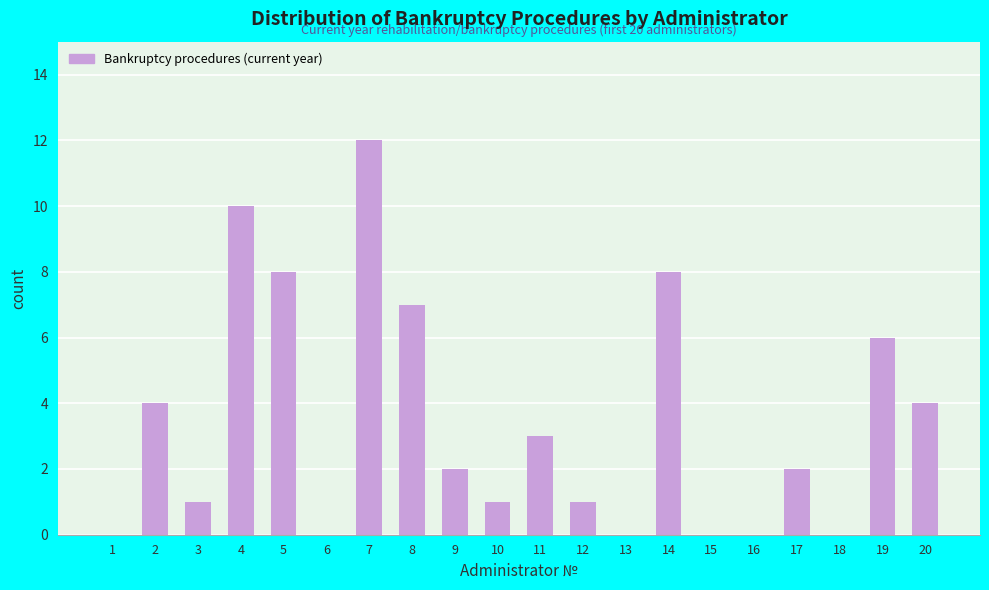

What is the change in value from 1 to 5?

+8